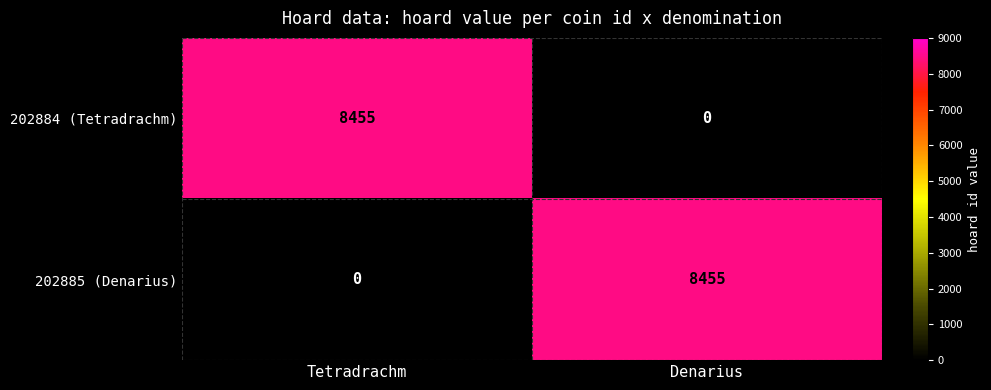

What is the spread (max minus min) of values at Tetradrachm?

8455